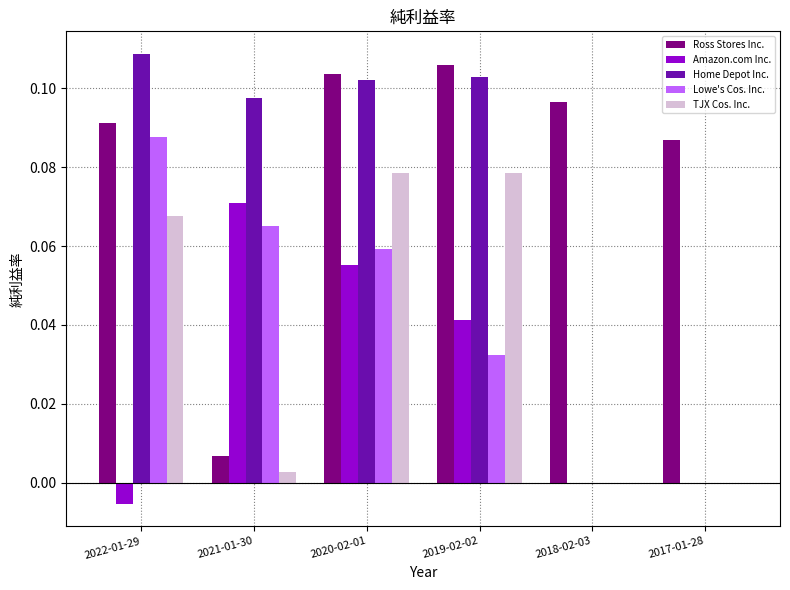

How many distinct data groups are displayed?

5